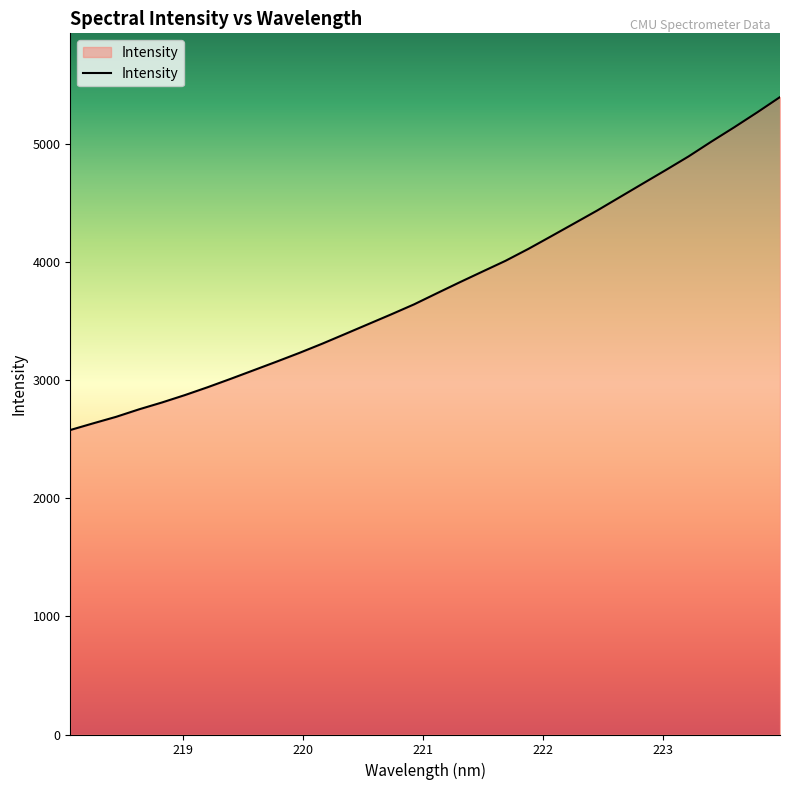

What is the greatest value displayed?

5393.6